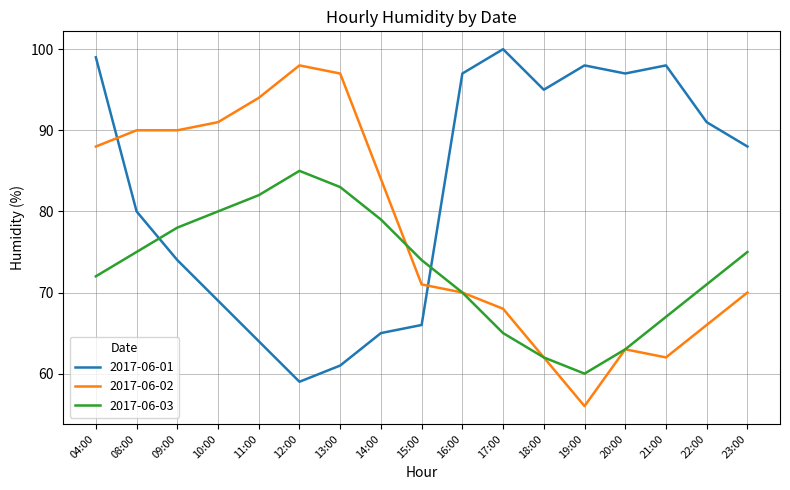

Where is 2017-06-03 nearest to the value 72?

04:00